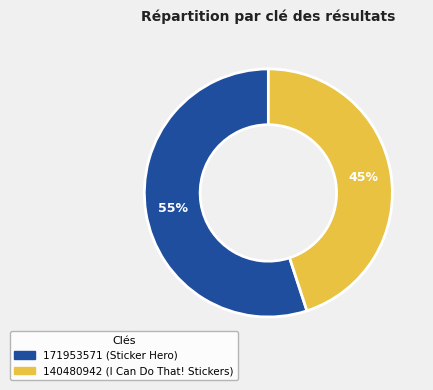

Count the number of slices in the pie.

2